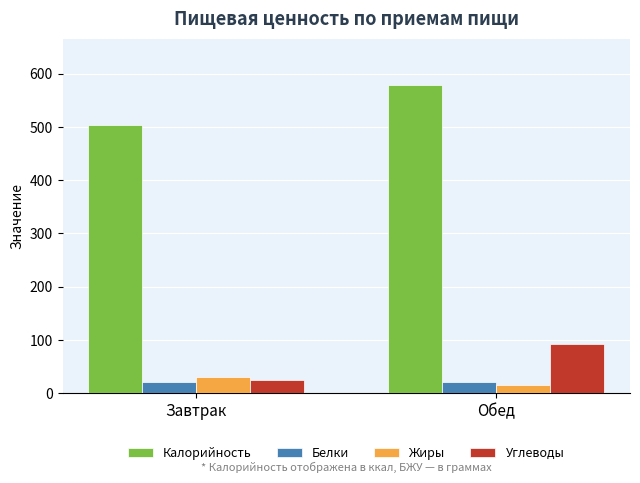

Rank the categories by Углеводы value from highest to lowest.

Обед, Завтрак